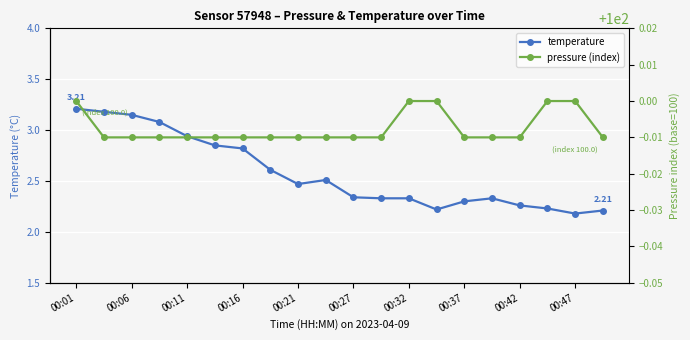

How many lines are shown in the chart?

2